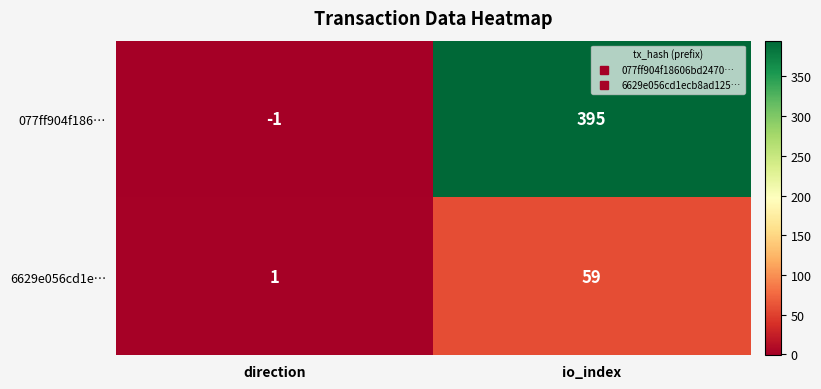

The value of 077ff904f186… at direction is -1. True or false?

True